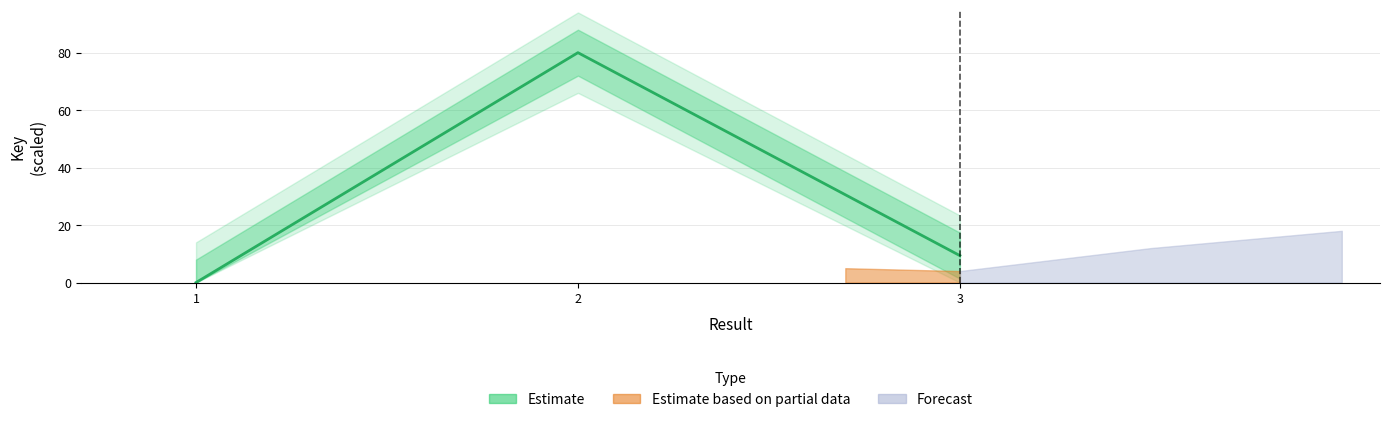

What is the difference between the values at 1 and 3?

9.4